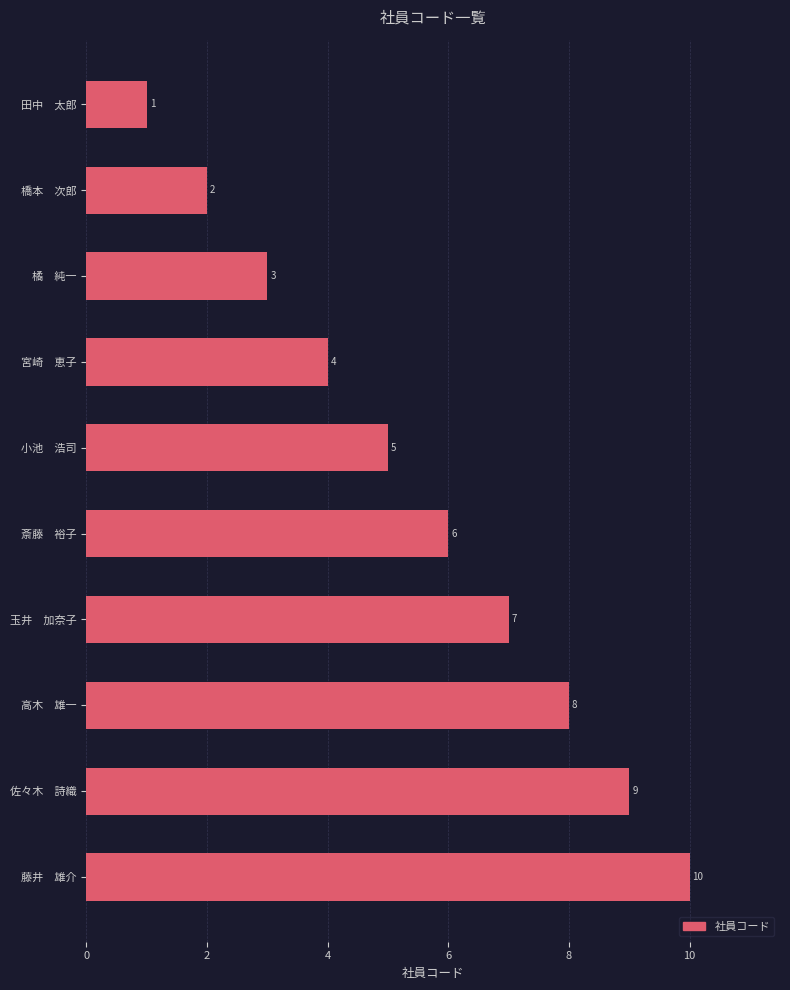

What is the maximum value shown in the chart?

10